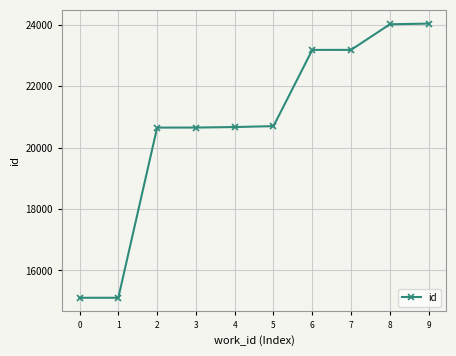

What is the difference between the maximum and minimum values?

8921